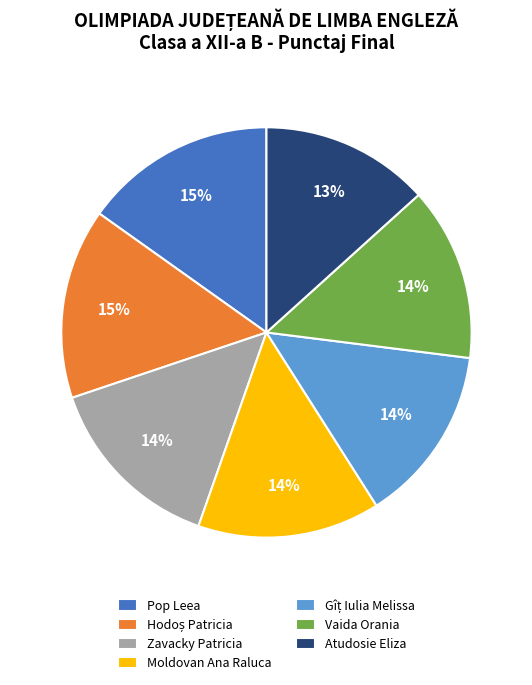

Do Pop Leea and Zavacky Patricia together represent more than half of the pie?

No